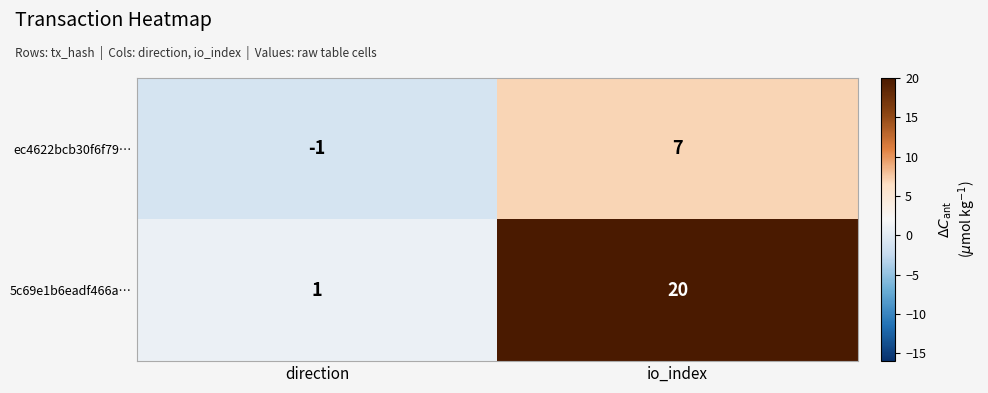

What is the maximum value shown in the chart?

20